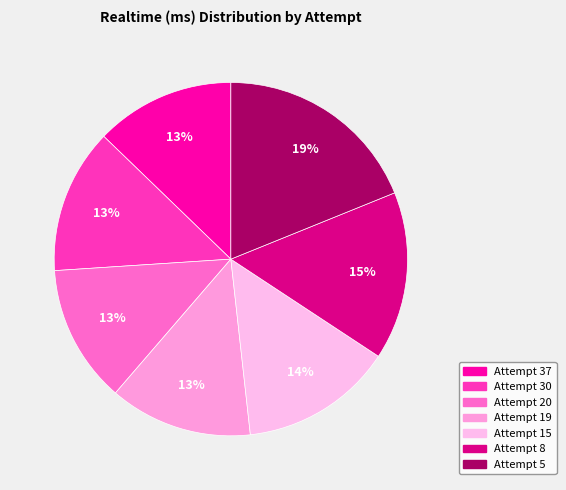

The Attempt 19 slice represents 1% of the pie. True or false?

False